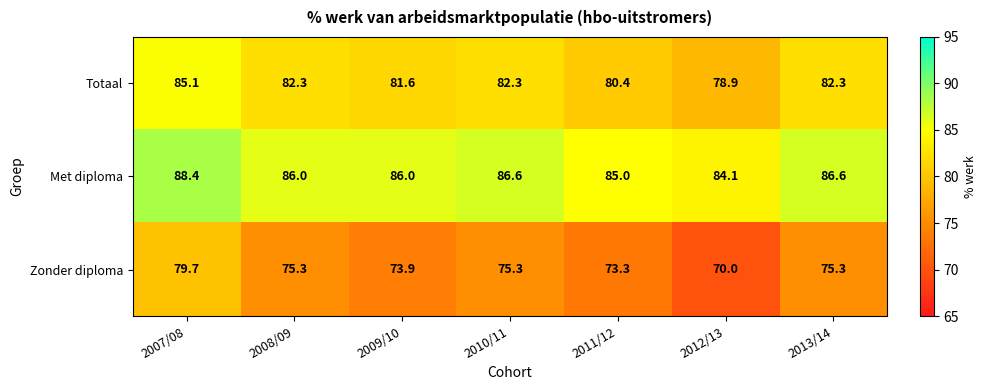

Reading left to right, extract all data points from this chart.

Totaal: 85.1	82.3	81.6	82.3	80.4	78.9	82.3
Met diploma: 88.4	86.0	86.0	86.6	85.0	84.1	86.6
Zonder diploma: 79.7	75.3	73.9	75.3	73.3	70.0	75.3